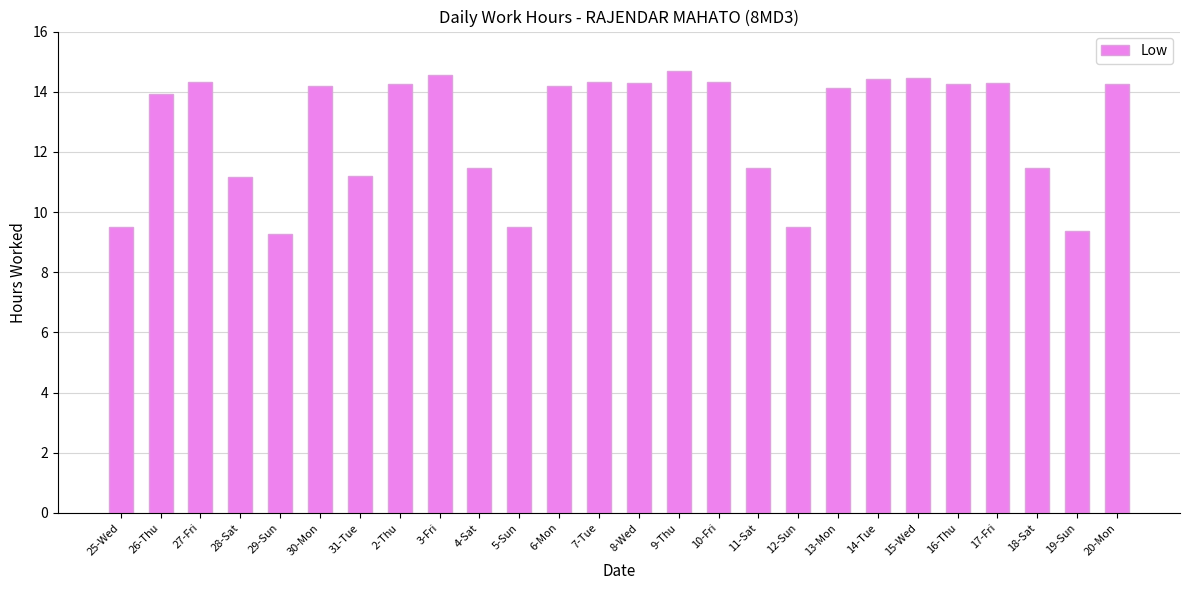

What is the difference between the values at 27-Fri and 19-Sun?

5.0